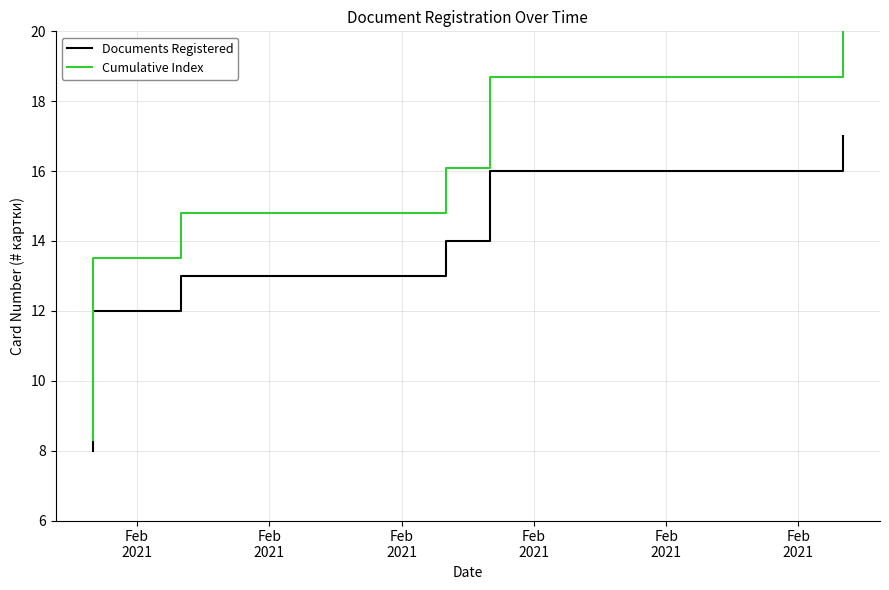

Between Feb
2021 and Feb
2021, which is larger?

Feb
2021